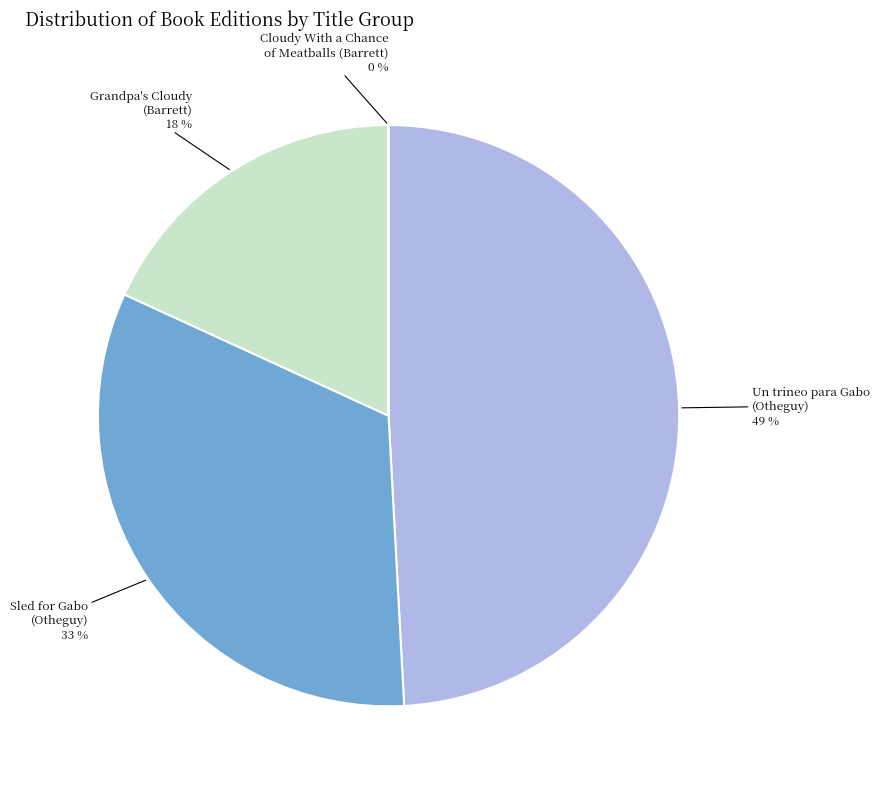

Do Un trineo para Gabo (Otheguy) and Sled for Gabo (Otheguy) together represent more than half of the pie?

Yes